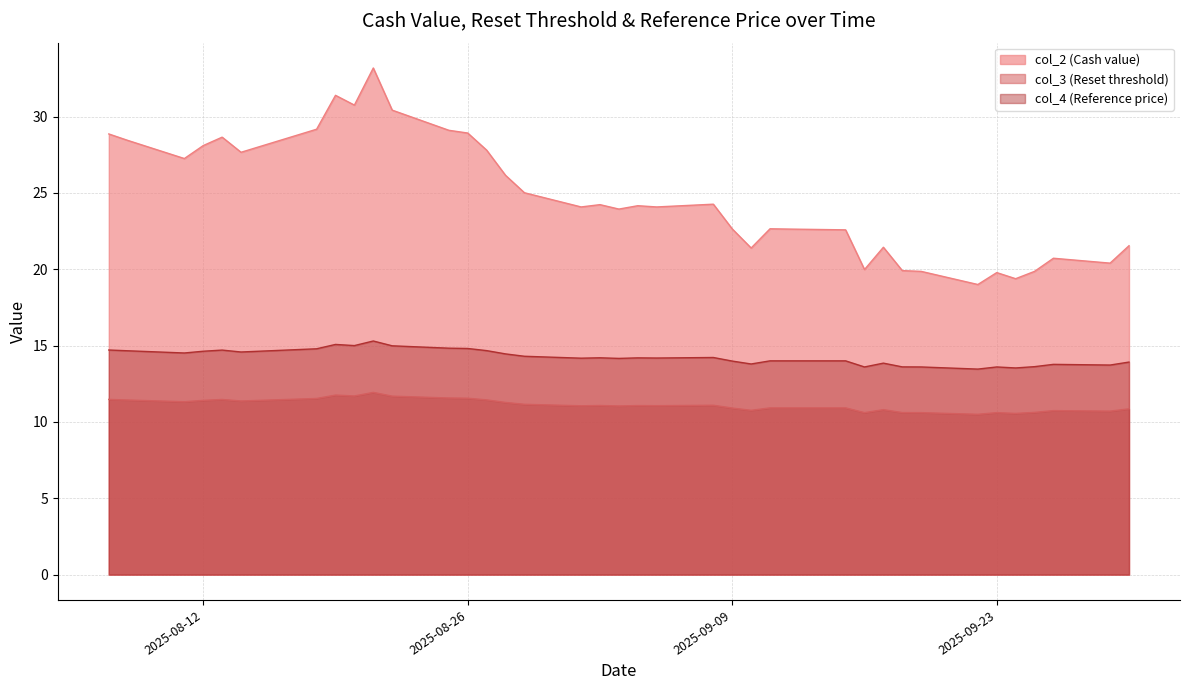

Between 2025-09-25 and 2025-09-29, which is larger?

2025-09-29